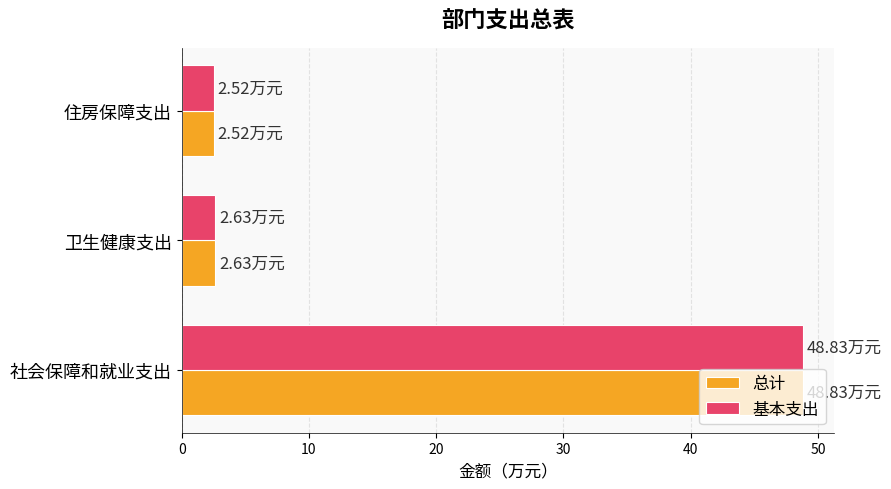

At which category is the sum across all series the highest?

社会保障和就业支出